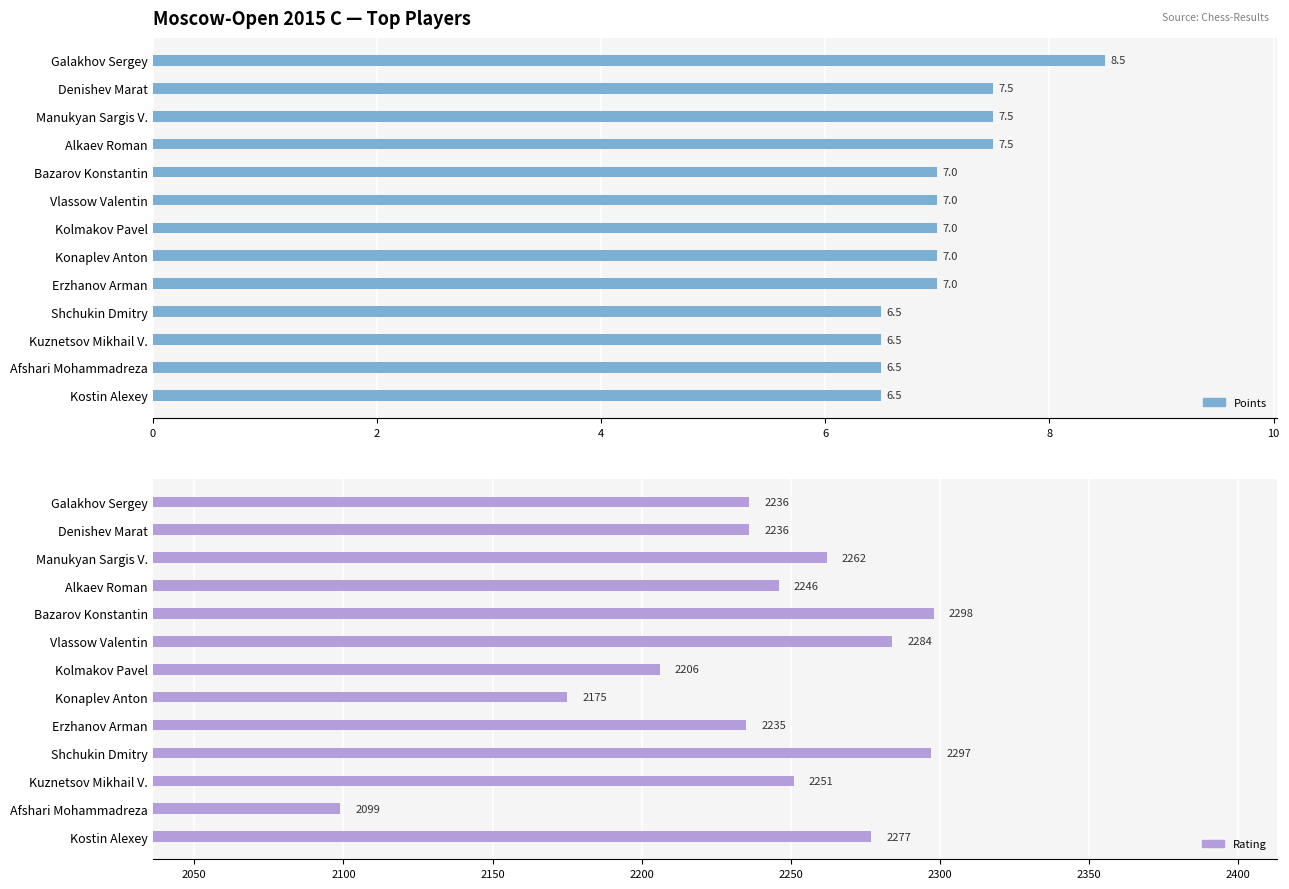

Which series has the largest total across all categories?

Rating